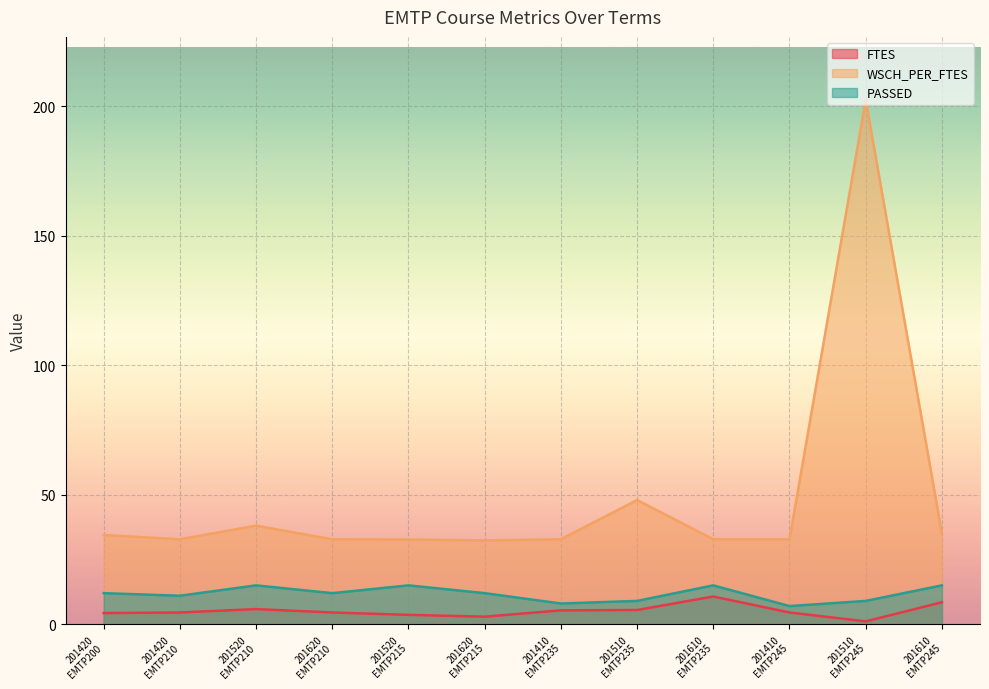

True or false: FTES and PASSED intersect in this chart.

False